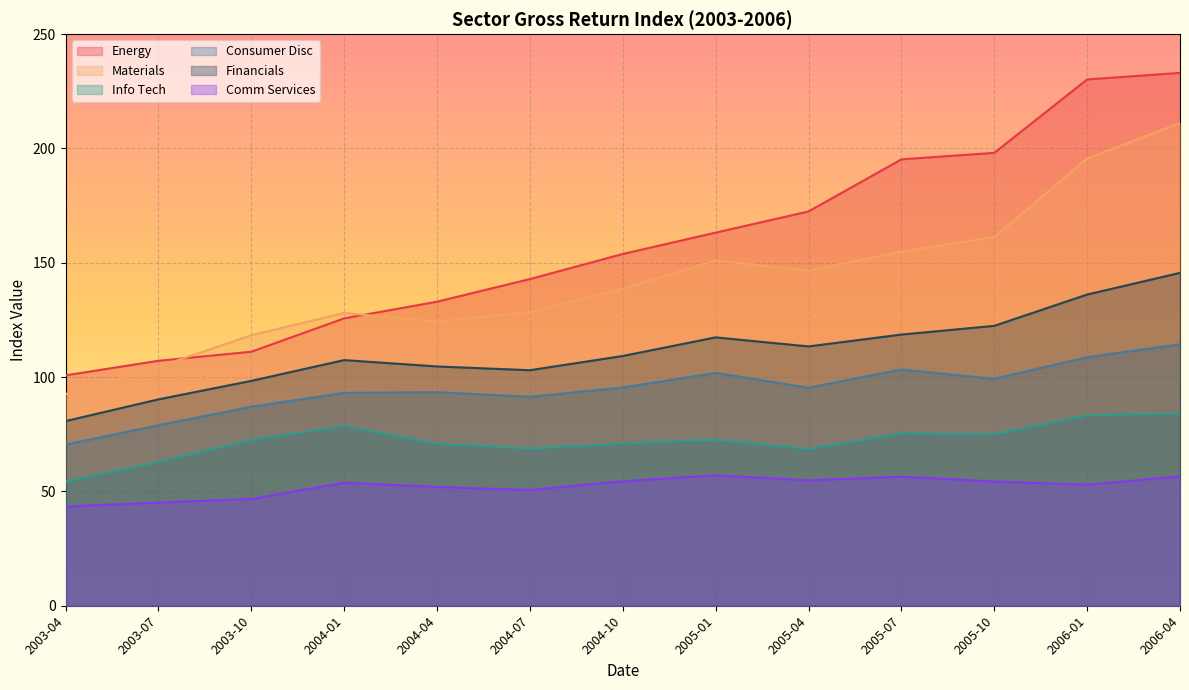

The Materials series shows 235.8 at 2005-01. True or false?

False